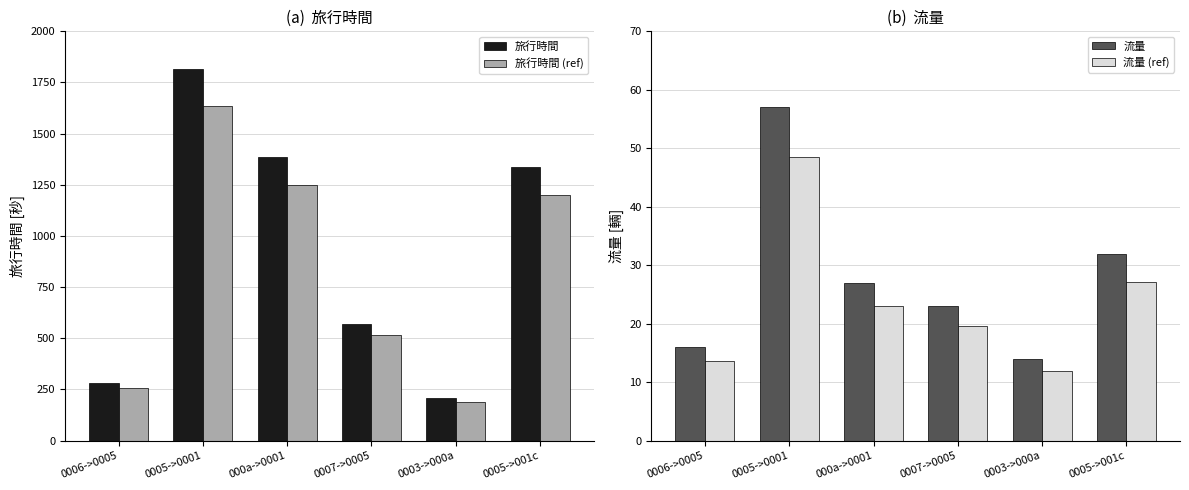

Where is 旅行時間 (ref) nearest to the value 911?

0005->001c